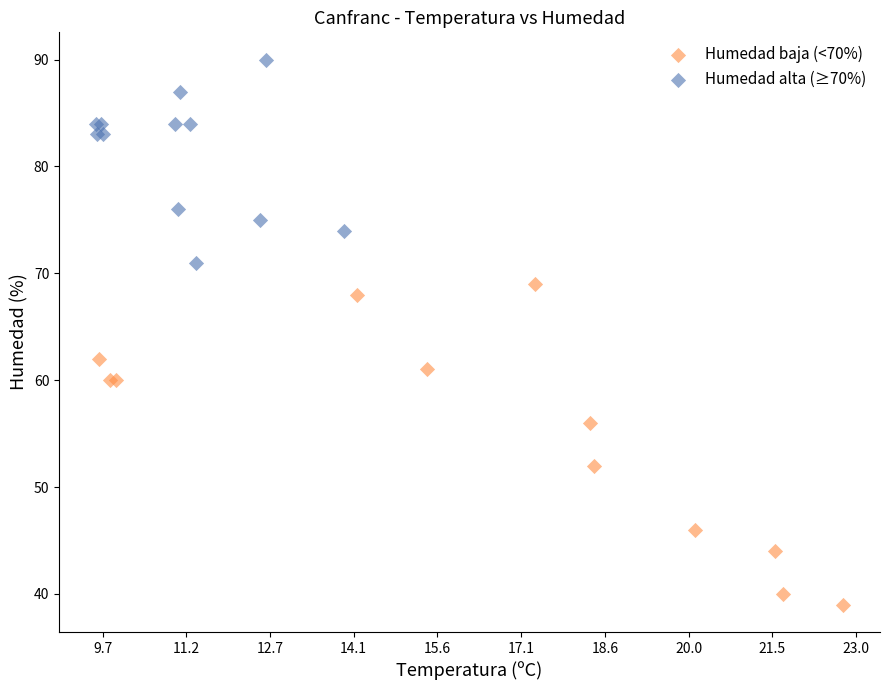

Which series has the largest Y range (max minus min)?

Humedad baja (<70%)